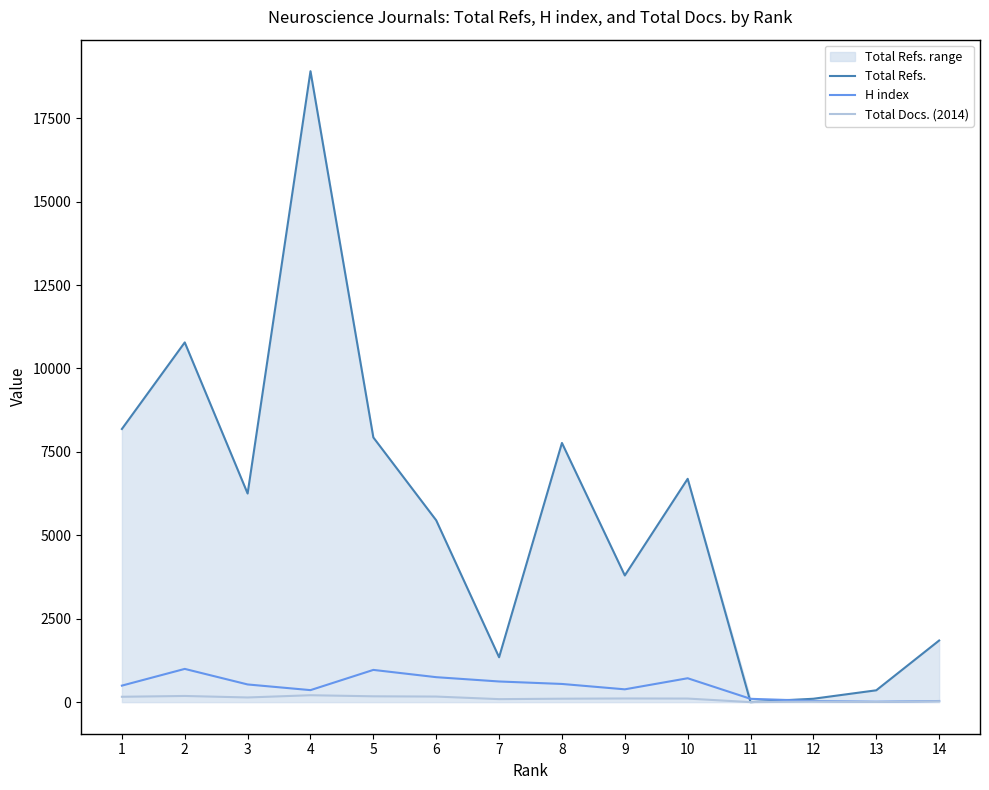

Is the value of H index at 2 greater than the value of Total Docs. (2014) at 14?

Yes